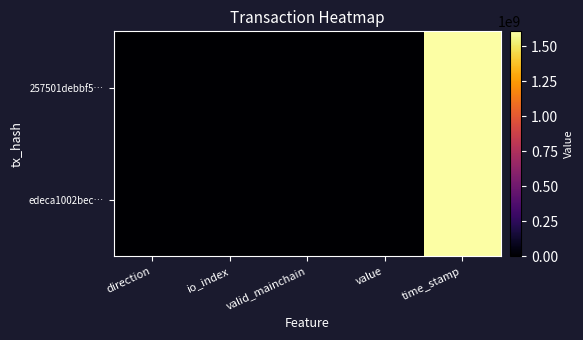

What is the minimum value shown in the chart?

-1.0